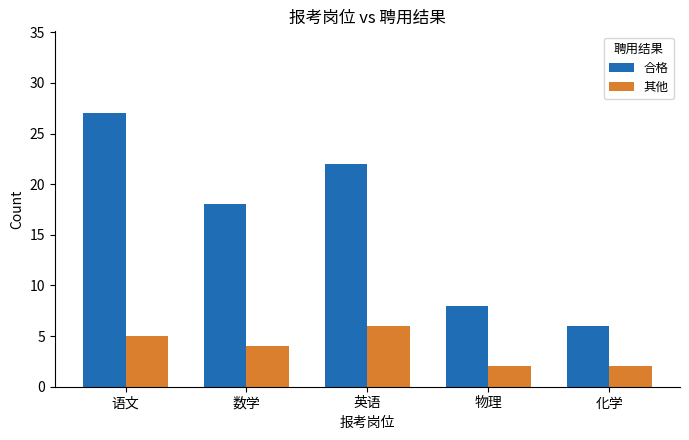

What is the lowest value of the 其他 series?

2